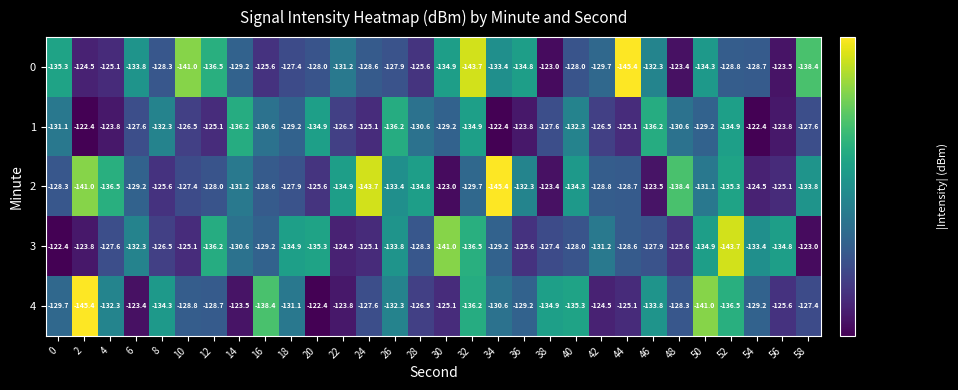

What is the minimum value for 2?

-145.4